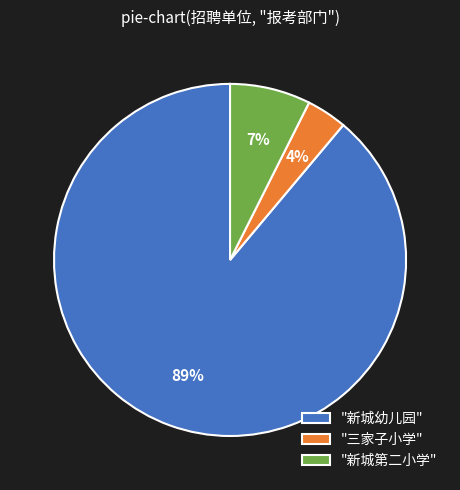

Do "新城第二小学" and "三家子小学" together represent more than half of the pie?

No